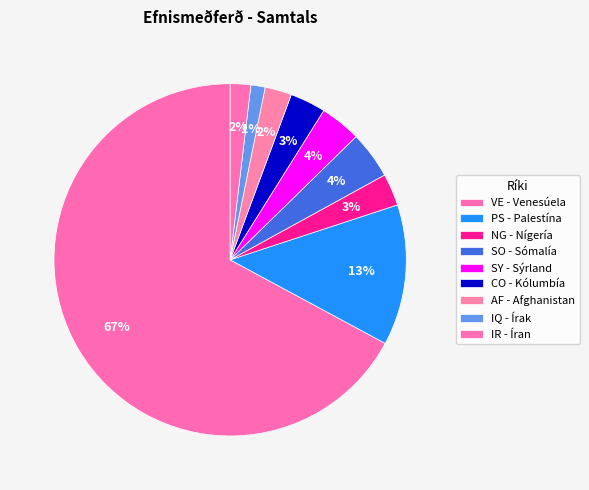

Count the number of slices in the pie.

9